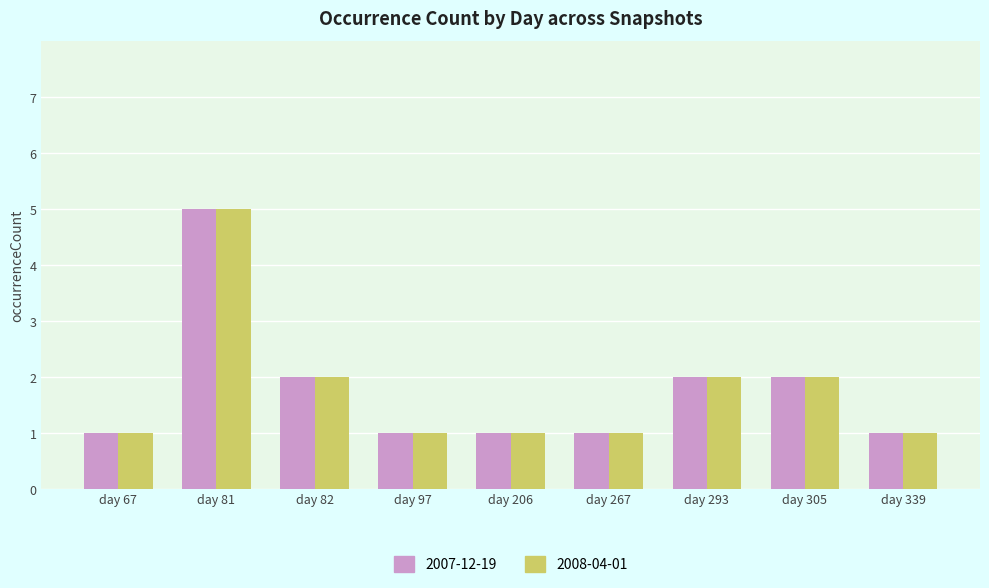

What is the value of the 2007-12-19 bar at the 7th from the left?

2